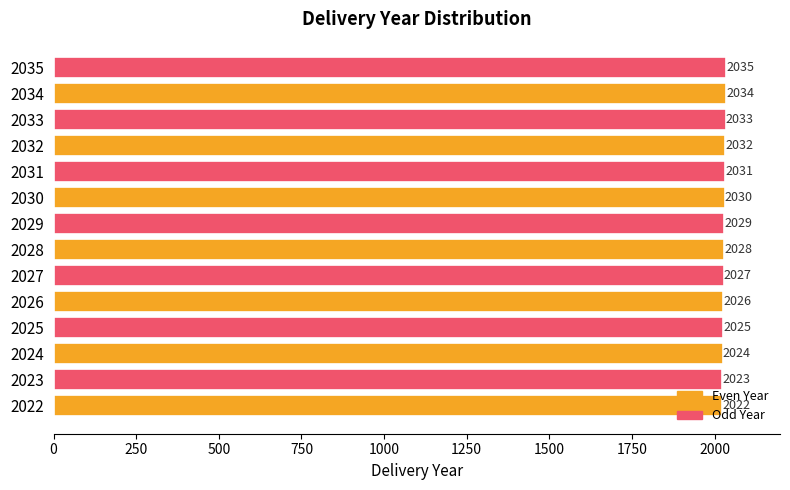

What is the sum of all values?

28399